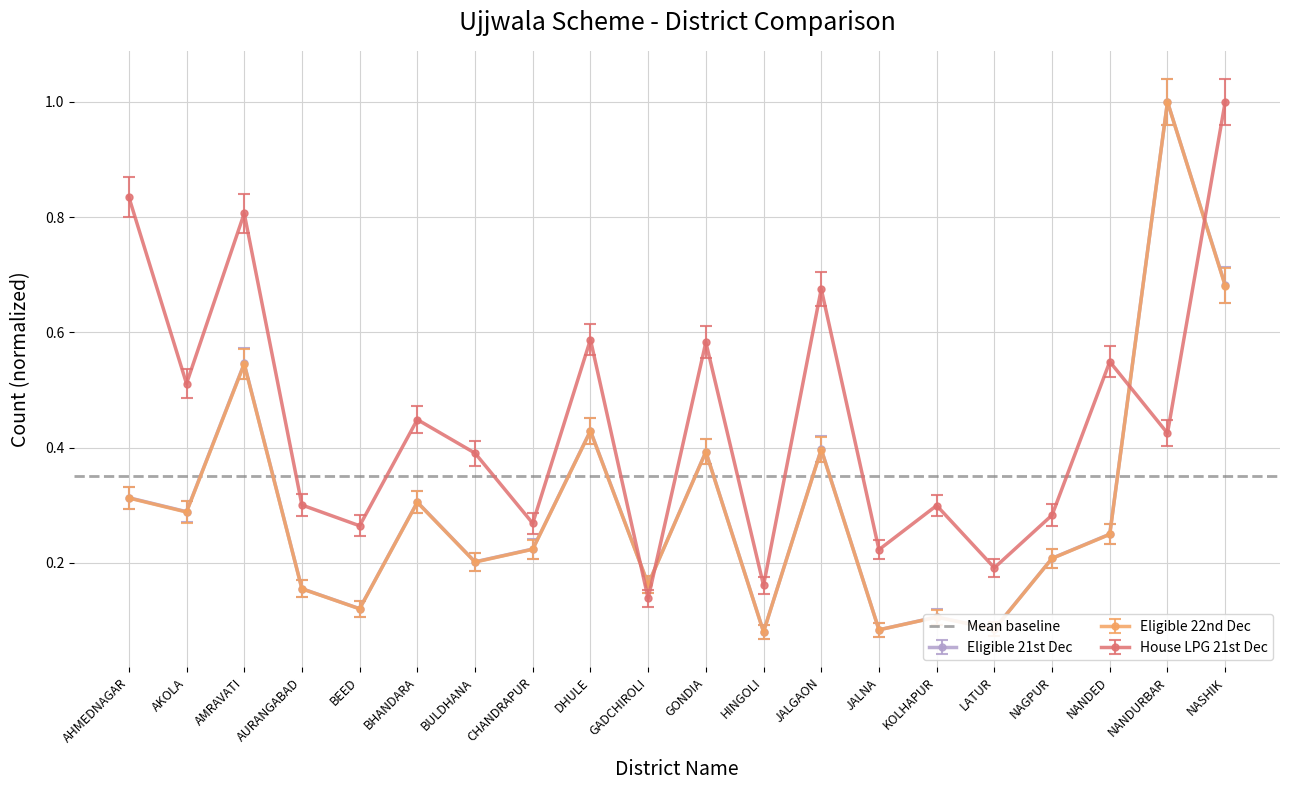

How many lines are shown in the chart?

3